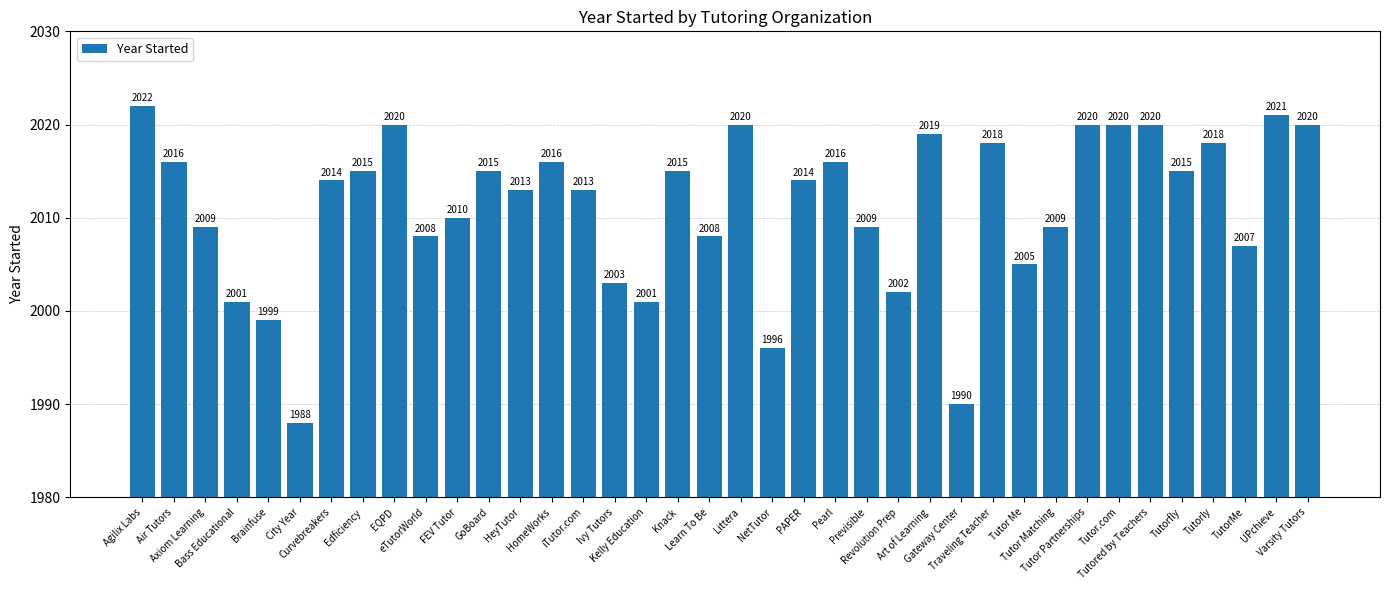

Reading left to right, list all the values displayed in this chart.

Agilix Labs=2022	Air Tutors=2016	Axiom Learning=2009	Bass Educational=2001	Brainfuse=1999	City Year=1988	Curvebreakers=2014	Edficiency=2015	EQPD=2020	eTutorWorld=2008	FEV Tutor=2010	GoBoard=2015	HeyTutor=2013	HomeWorks=2016	iTutor.com=2013	Ivy Tutors=2003	Kelly Education=2001	Knack=2015	Learn To Be=2008	Littera=2020	NetTutor=1996	PAPER=2014	Pearl=2016	Previsible=2009	Revolution Prep=2002	Art of Learning=2019	Gateway Center=1990	Traveling Teacher=2018	Tutor Me=2005	Tutor Matching=2009	Tutor Partnerships=2020	Tutor.com=2020	Tutored by Teachers=2020	Tutorfly=2015	Tutorly=2018	TutorMe=2007	UPchieve=2021	Varsity Tutors=2020